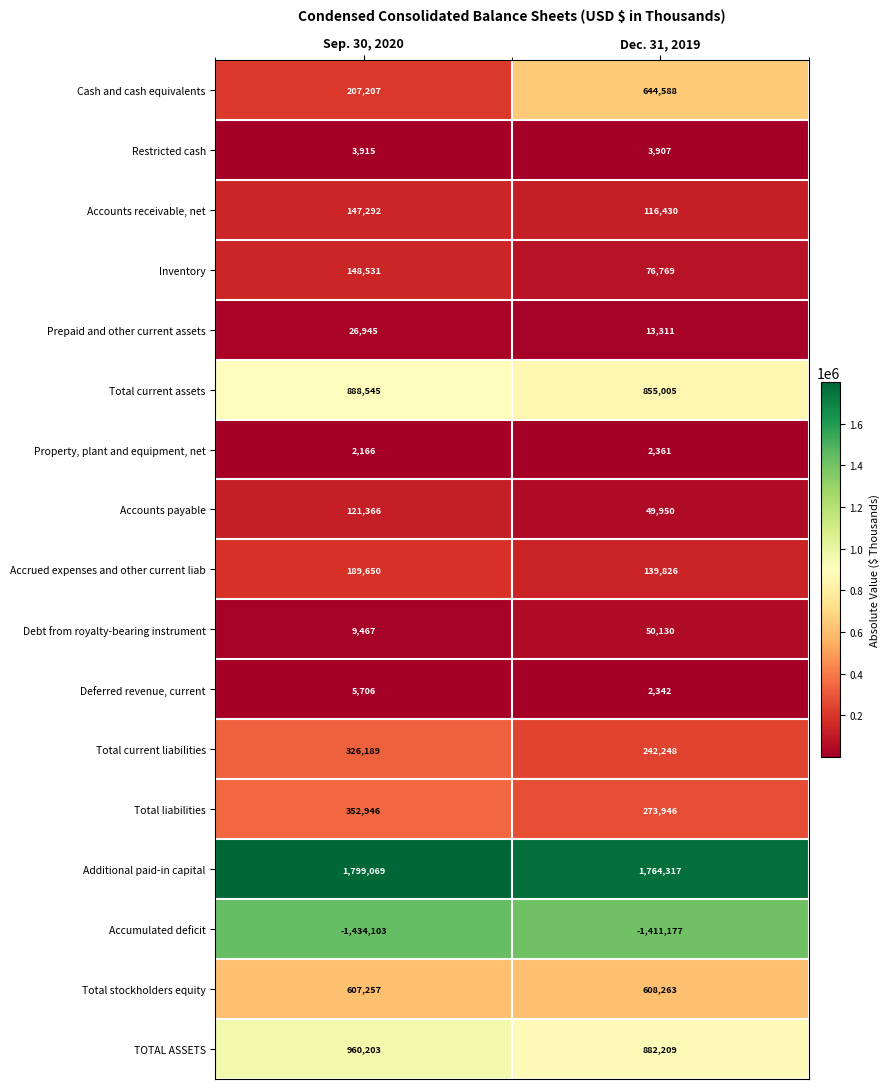

What value does the Accumulated deficit series have at Dec. 31, 2019, to the nearest 10?

-1411180